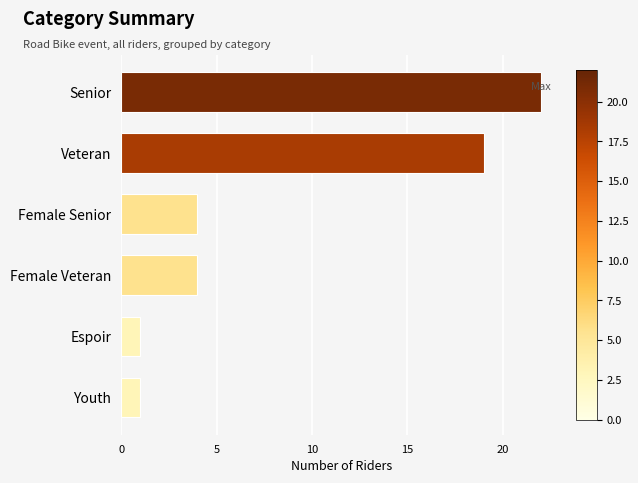

Count the values in the range 1 to 19.

5